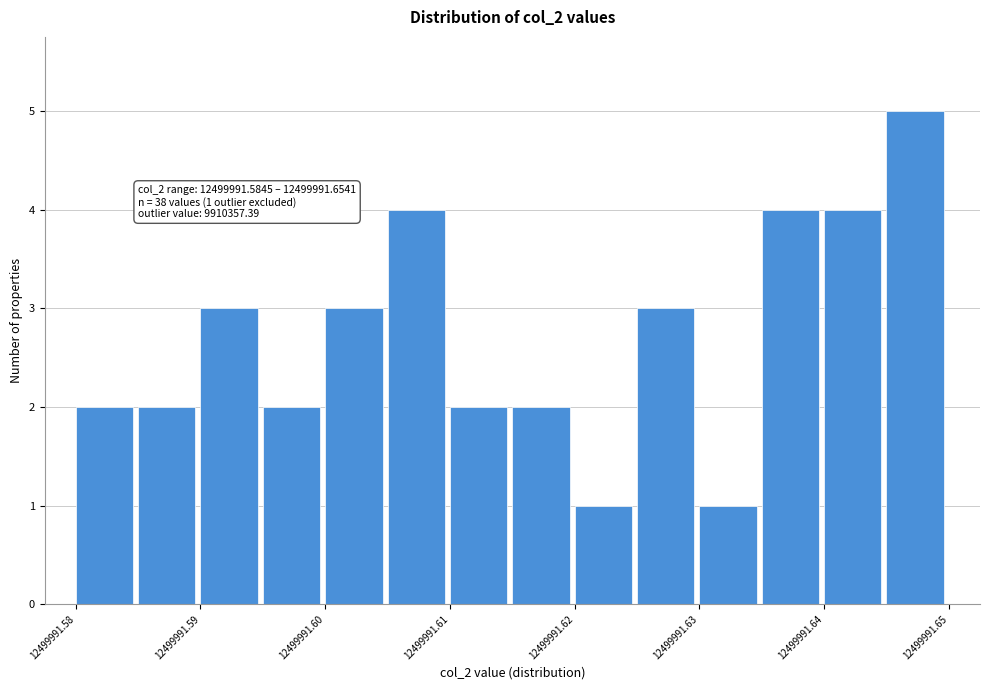

Which range on the x-axis has the tallest bar?

12499991.649 to 12499991.654